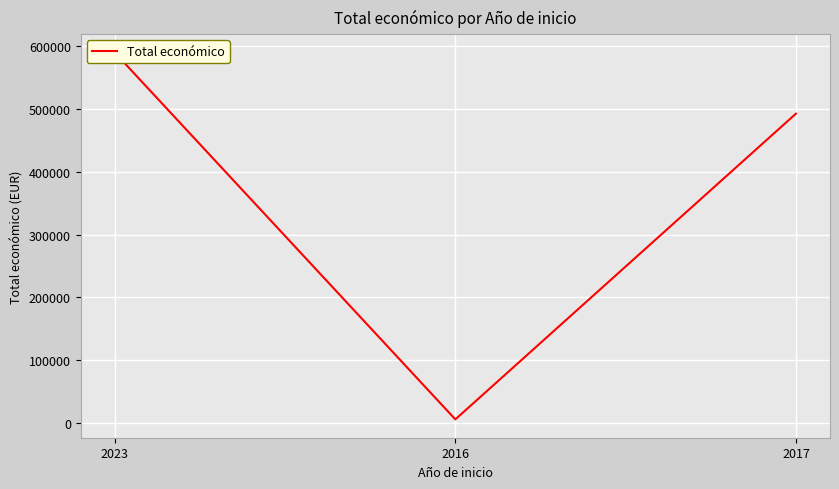

Rank the categories by value from highest to lowest.

2023, 2017, 2016